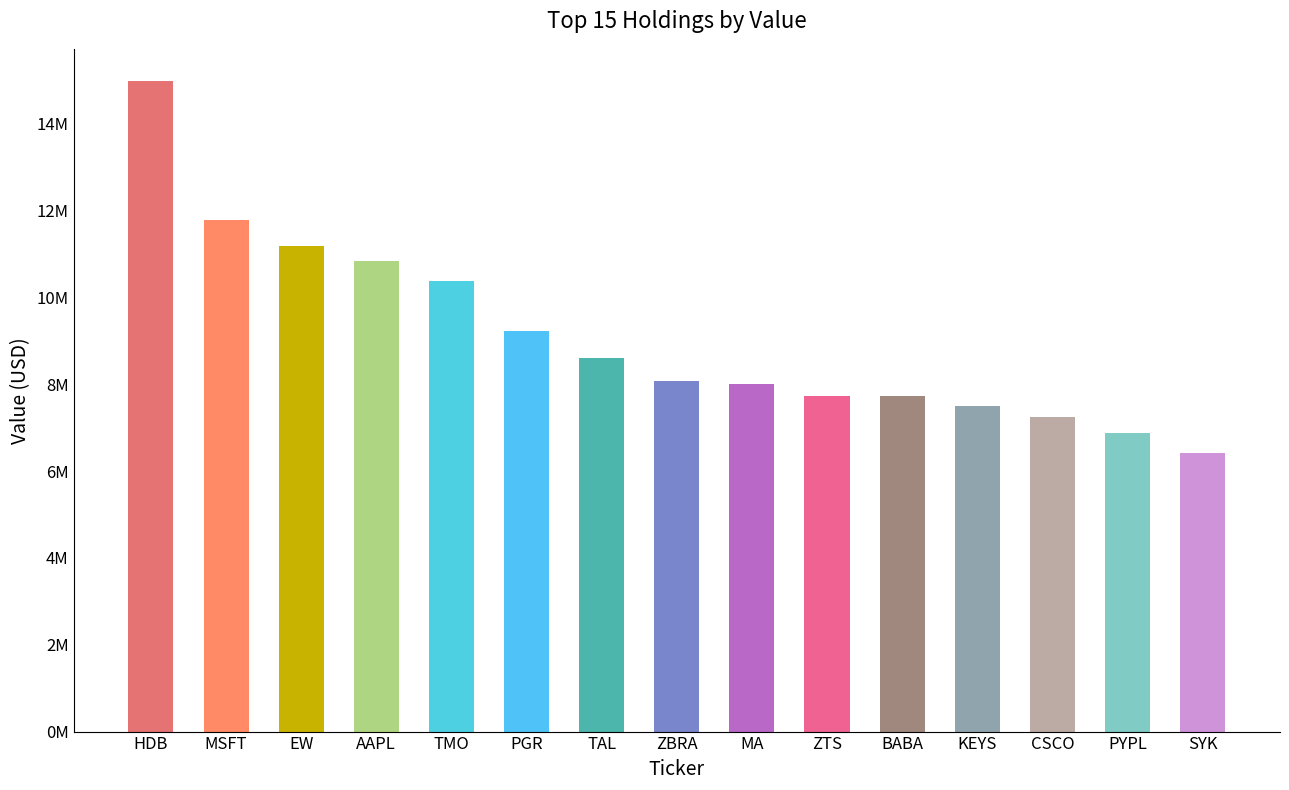

What is the difference between the values at HDB and TMO?

4595000